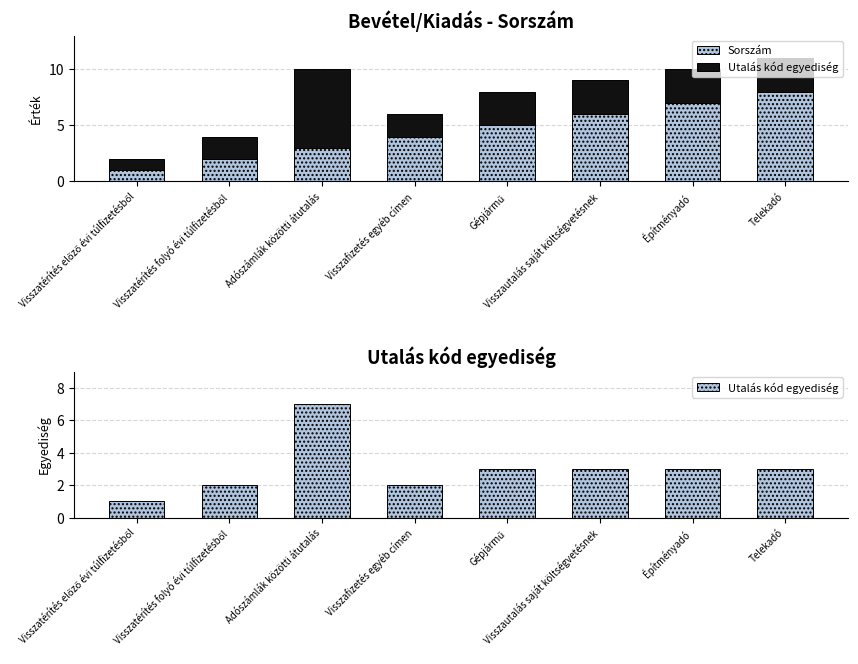

At how many categories does at least one series exceed 7?

1